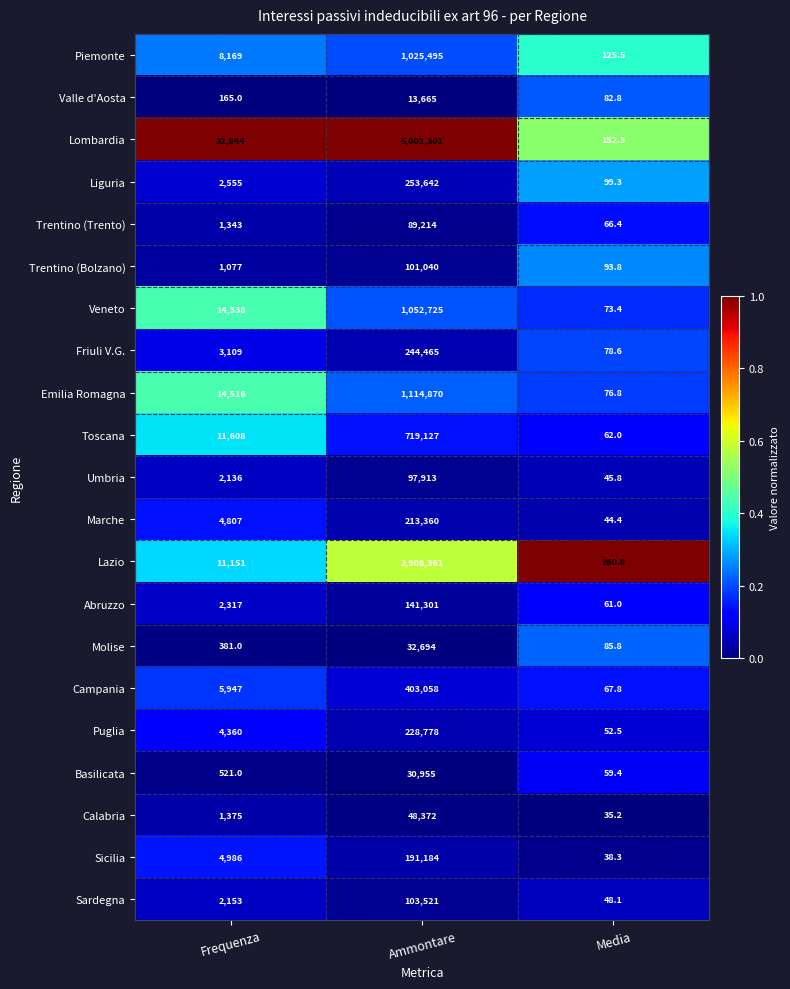

What is the total value across all series at Ammontare?

14016041.0